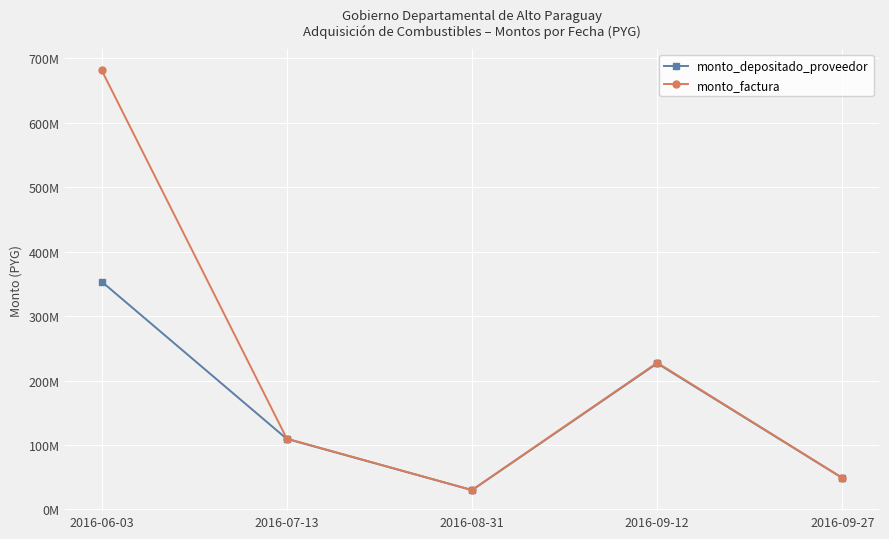

True or false: monto_factura has a value of 681989416 at 2016-06-03.

True